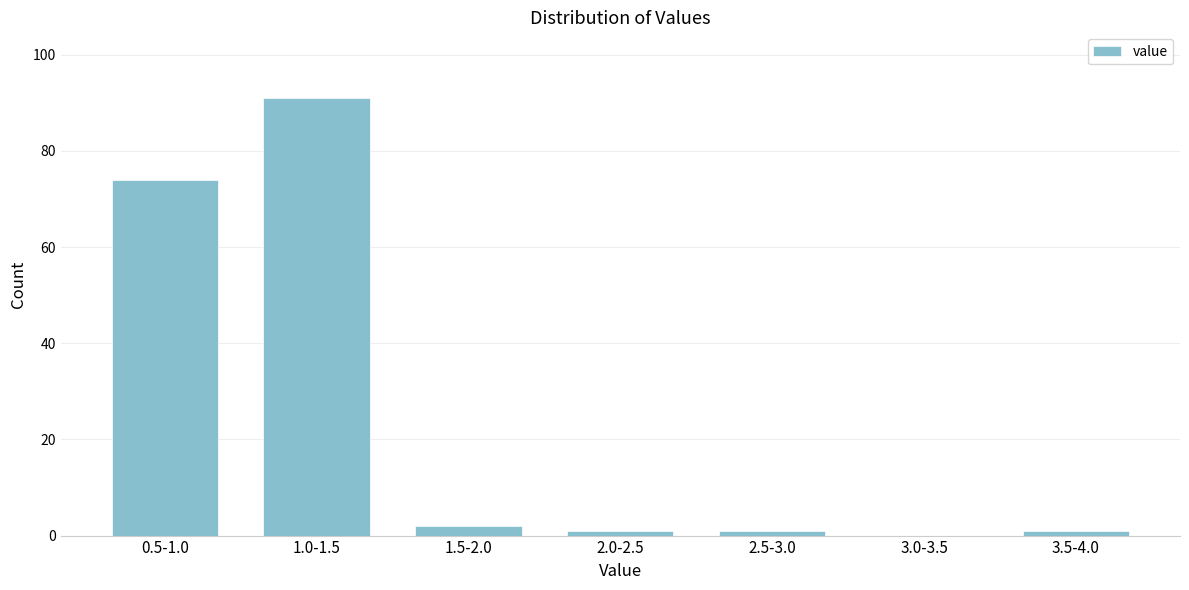

Reading left to right, transcribe all the data shown in this chart.

0.5-1.0=74	1.0-1.5=91	1.5-2.0=2	2.0-2.5=1	2.5-3.0=1	3.0-3.5=0	3.5-4.0=1